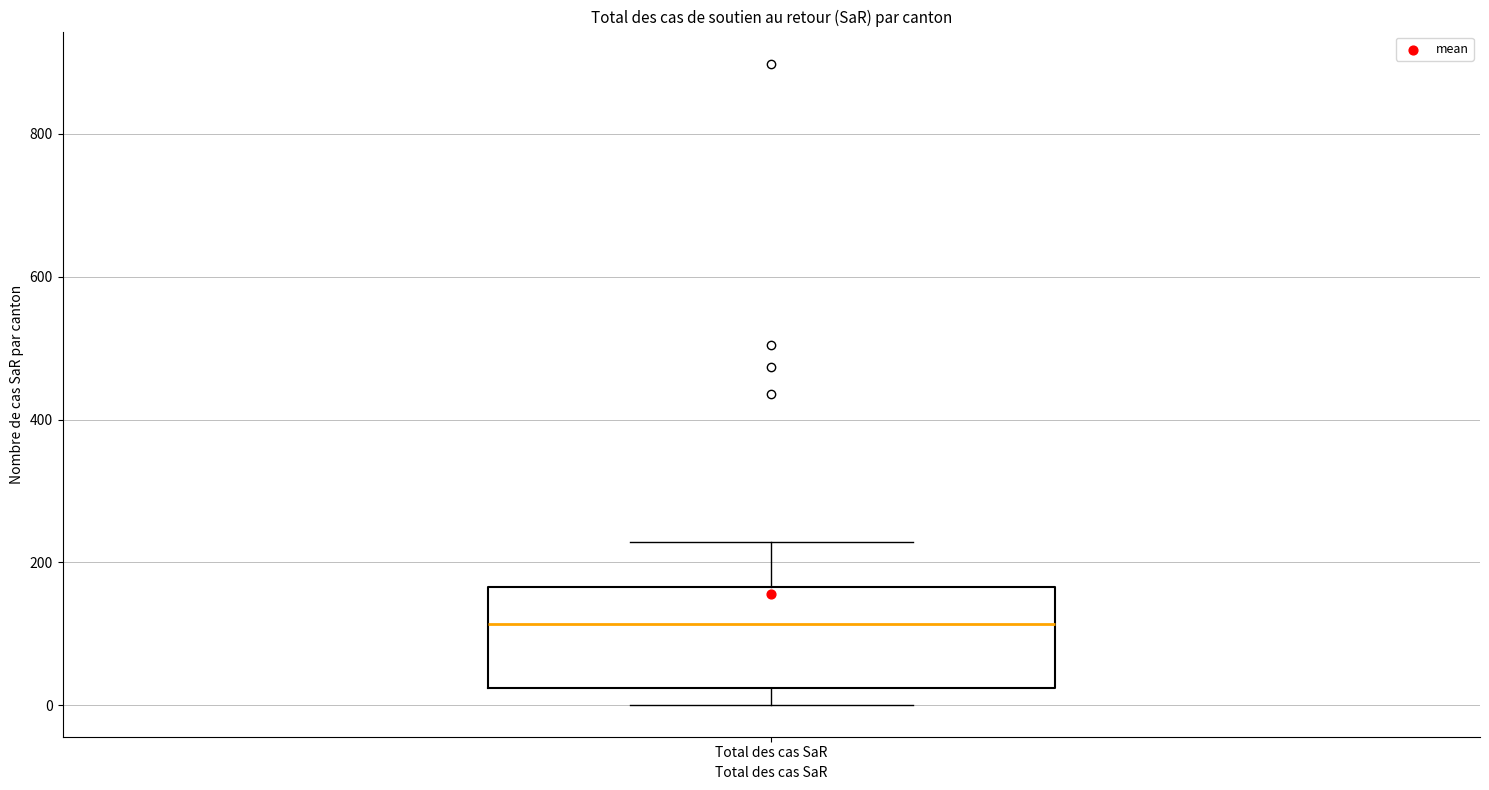

Transcribe this box plot: give where the median line is, the range the box spans, and where the two whiskers end, as read against the y-axis. The values are not printed on the chart, so give them approximately, as read against the axis.

median 120, box 20 to 160, whiskers 0 to 220